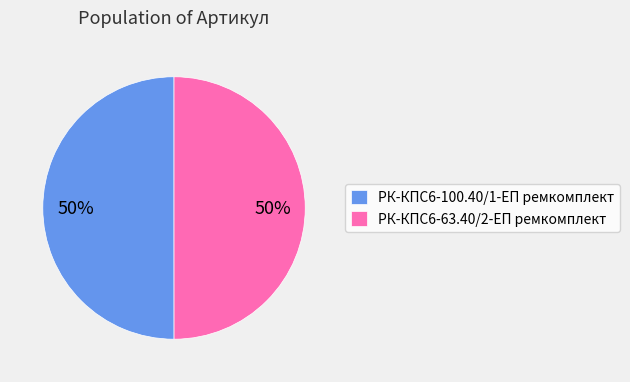

Approximately how many times larger is the value at РК-КПС6-63.40/2-ЕП ремкомплект compared to РК-КПС6-100.40/1-ЕП ремкомплект?

1.0